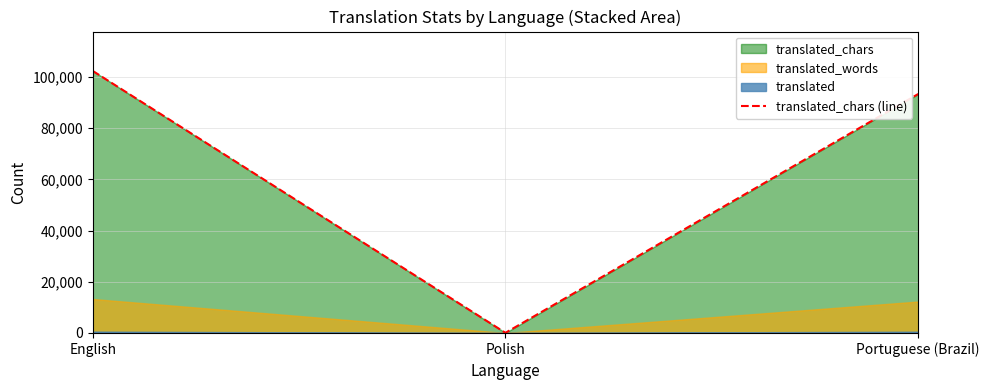

What is the approximate value at Portuguese (Brazil), to the nearest 50?

93350